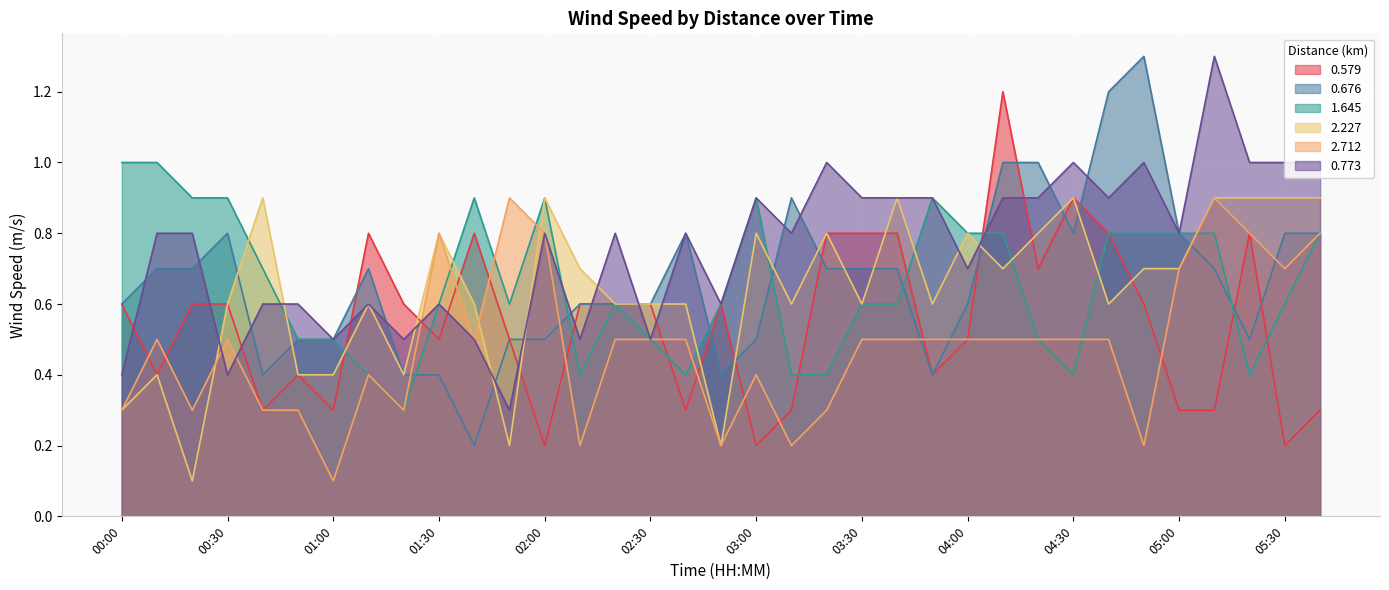

Rank the series at 02:50 from highest to lowest value.

0.579, 1.645, 0.773, 0.676, 2.227, 2.712